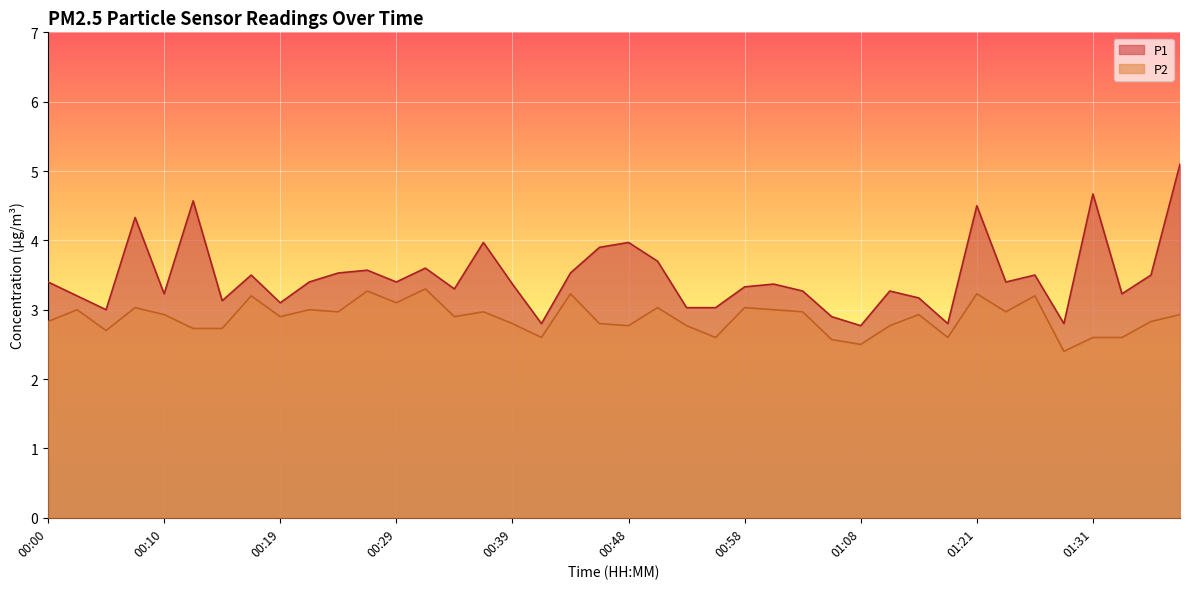

Rank the series by their maximum value, from highest to lowest.

P1, P2